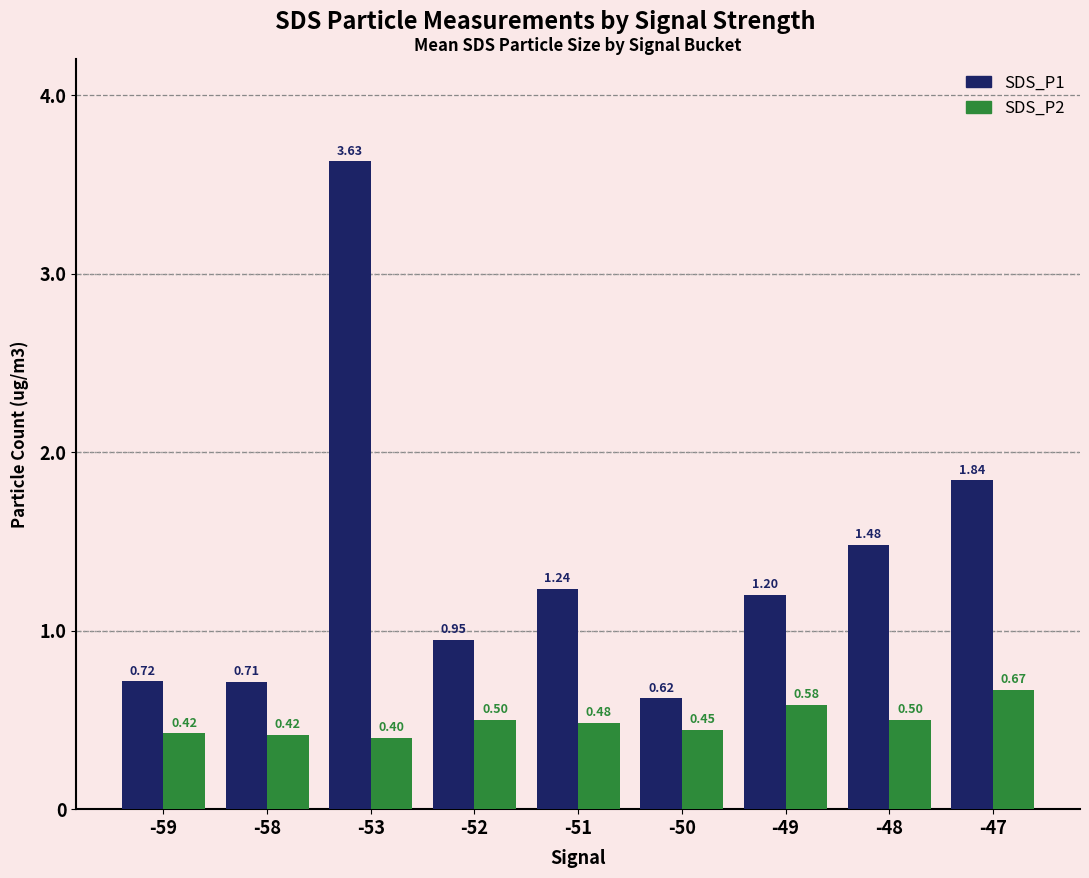

What is the difference between the maximum and minimum values in the SDS_P2 series?

0.3